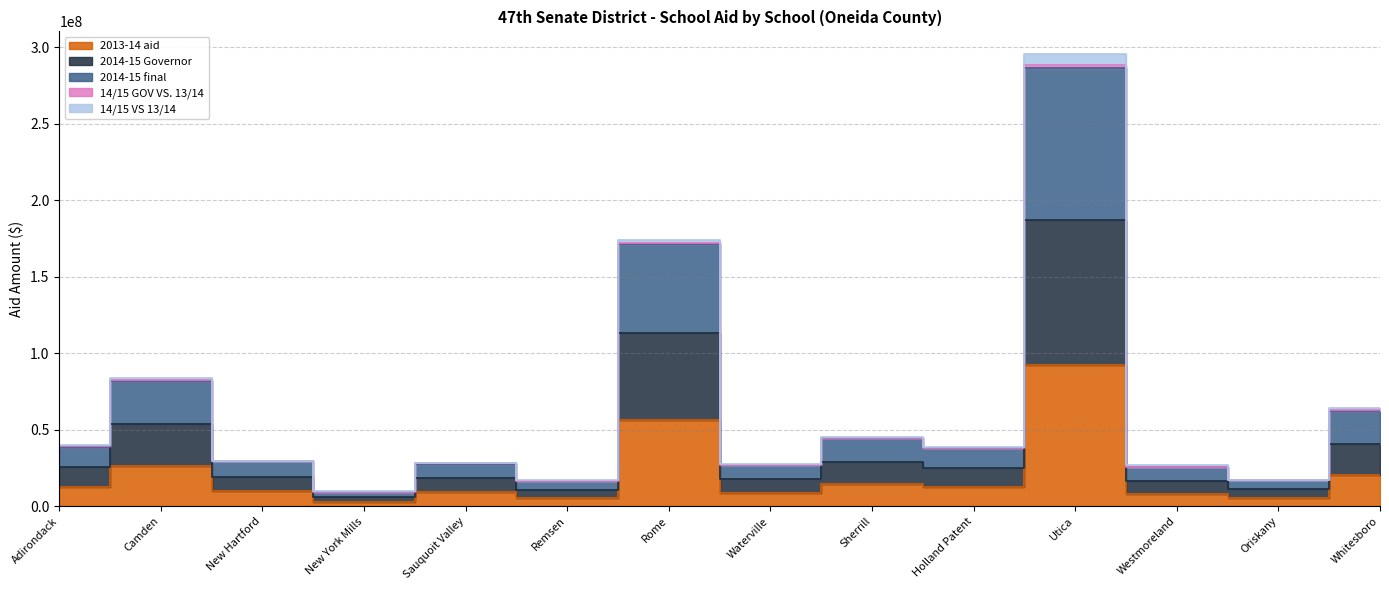

What value does the 2014-15 final series have at Camden, to the nearest 50?

83933250